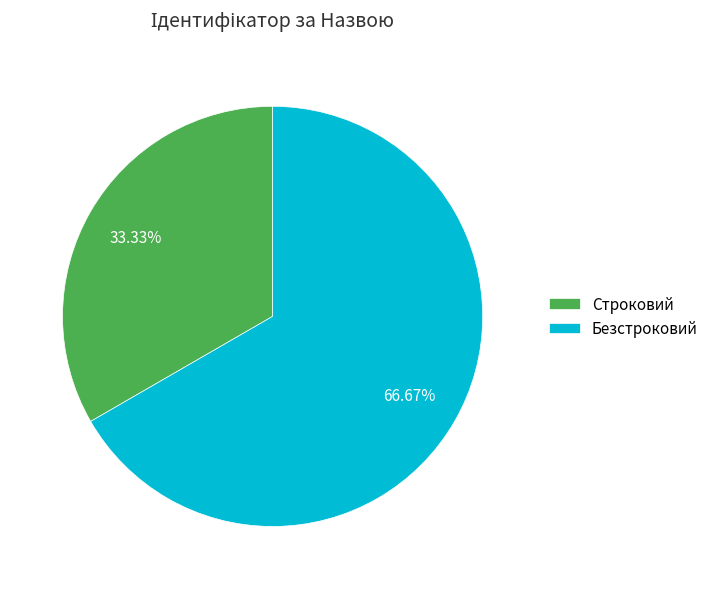

Which category has the biggest portion of the pie?

Безстроковий